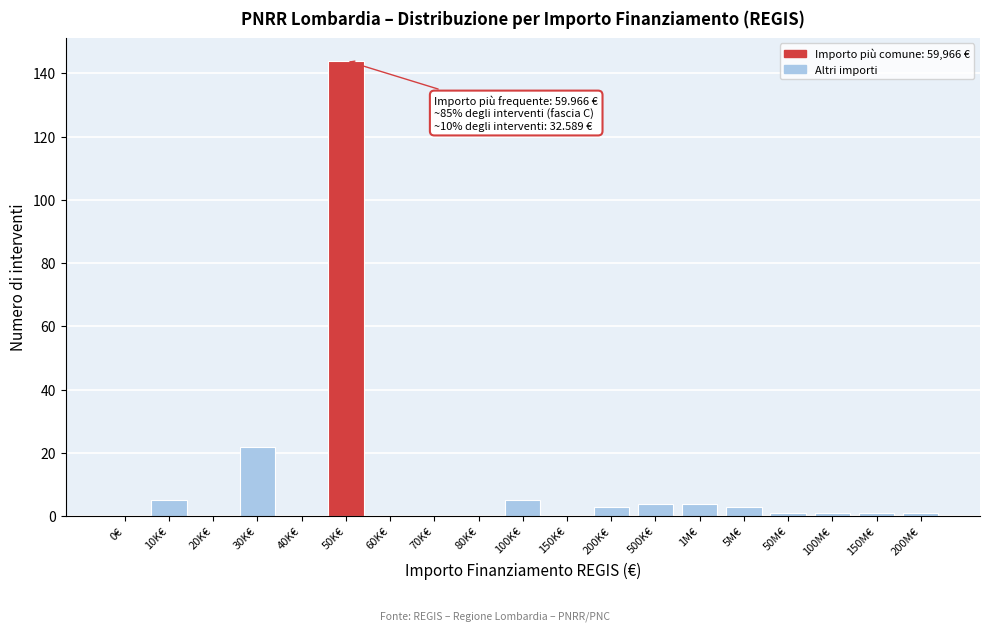

Reading right to left, transcribe all the data shown in this chart.

200M€=1	150M€=1	100M€=1	50M€=1	5M€=3	1M€=4	500K€=4	200K€=3	150K€=0	100K€=5	80K€=0	70K€=0	60K€=0	50K€=144	40K€=0	30K€=22	20K€=0	10K€=5	0€=0